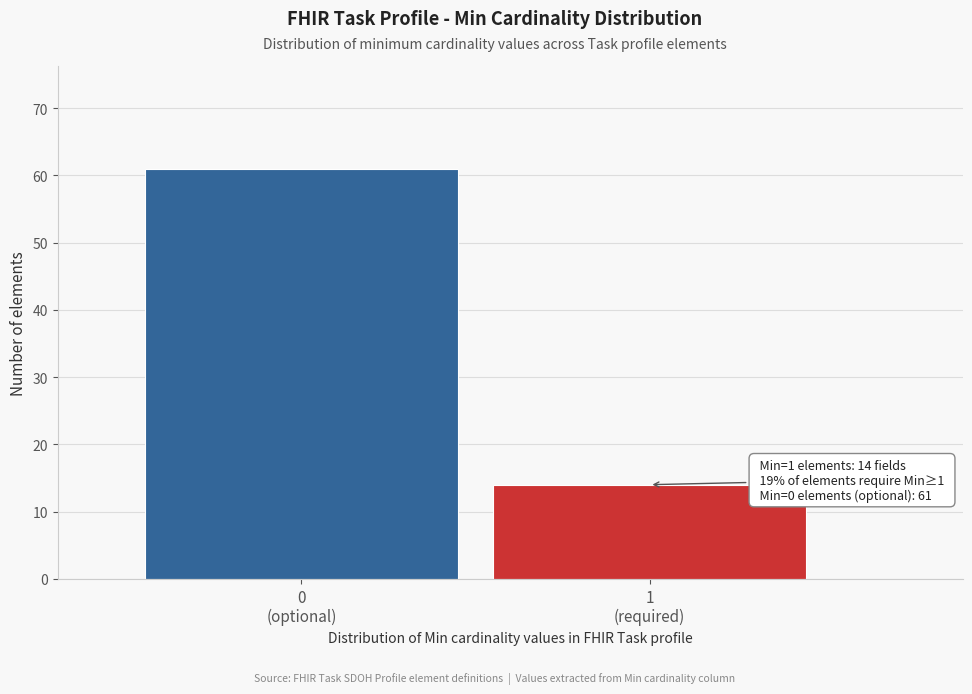

Reading right to left, transcribe all the data shown in this chart.

14	61